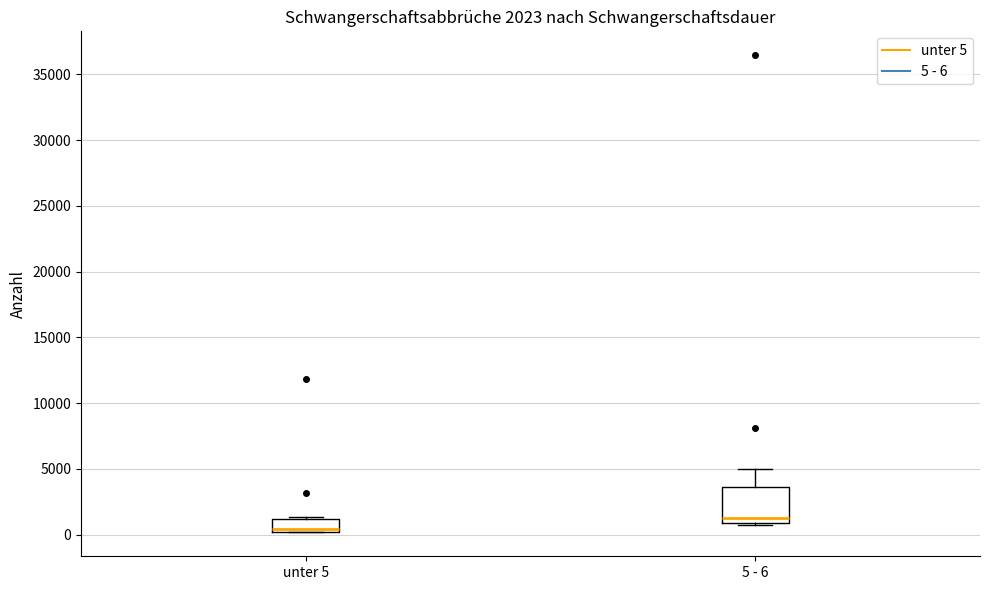

Comparing the boxes themselves (not the whiskers), which one is the tallest?

5 - 6